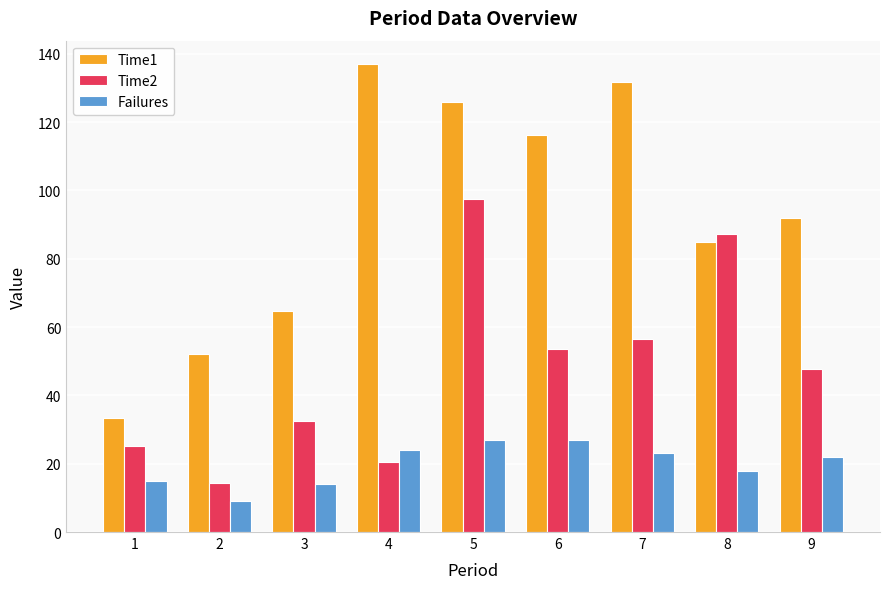

At how many categories does at least one series exceed 47?

8